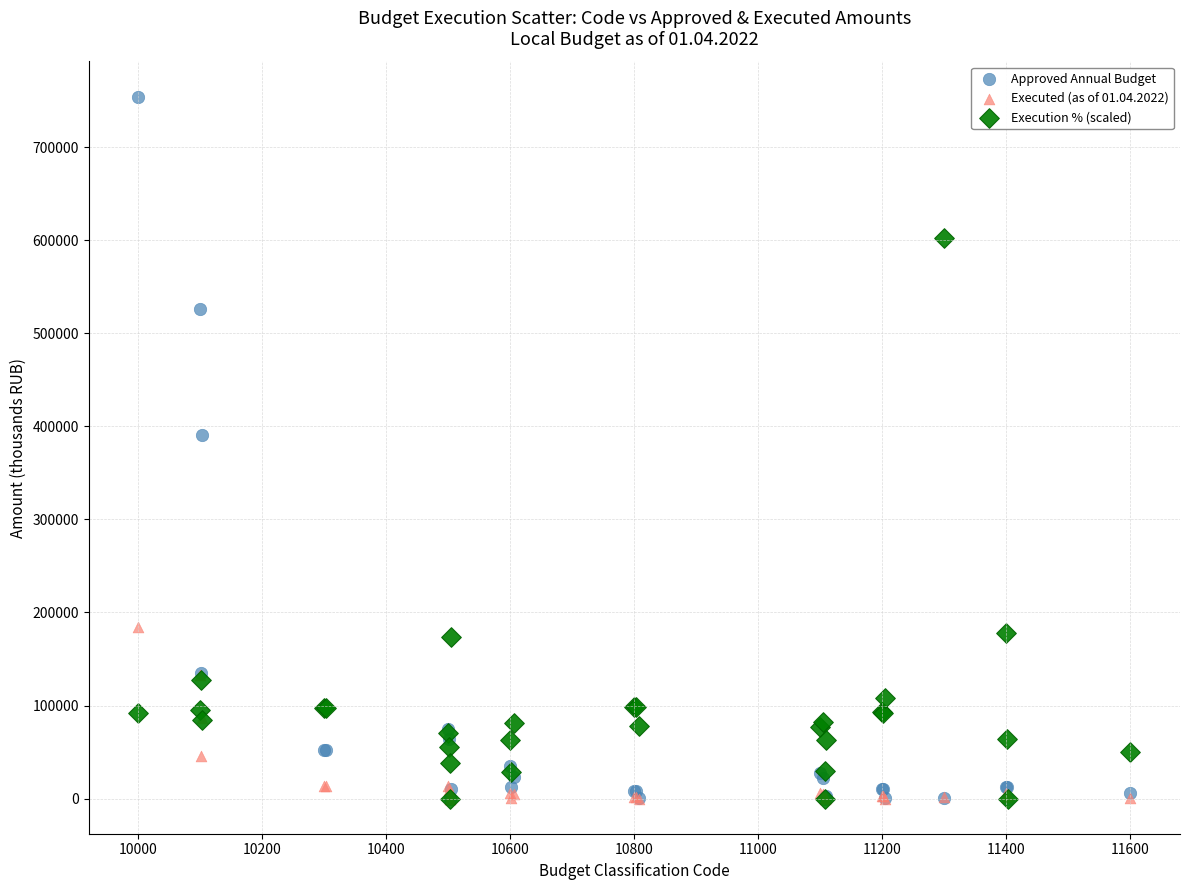

Across all series, what Y value is closest to 377153?

390473.8